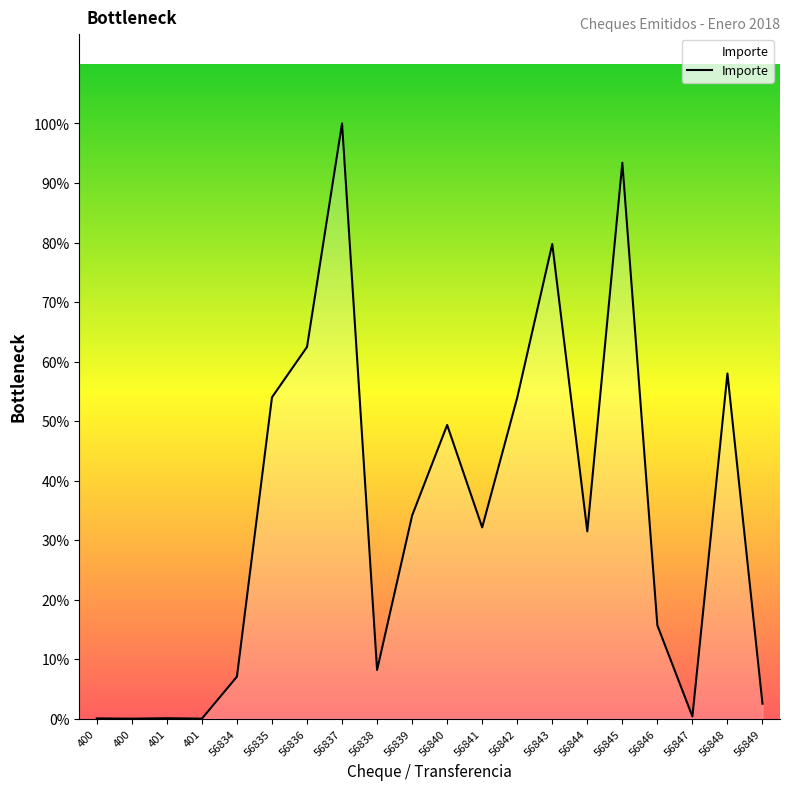

Does the chart have visible grid lines?

No